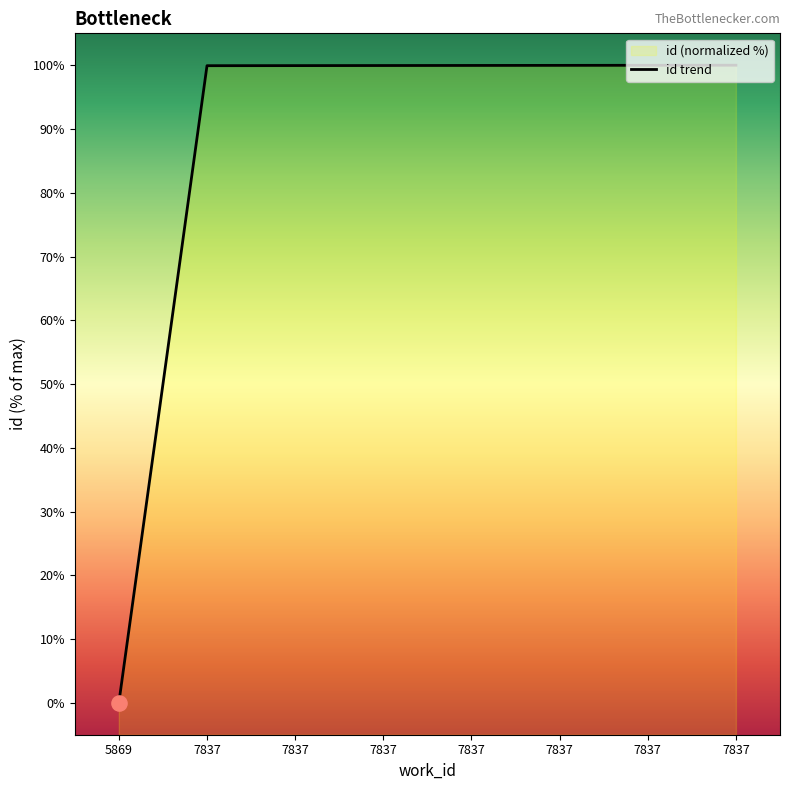

Which has a higher value, 7837 or 7837?

7837